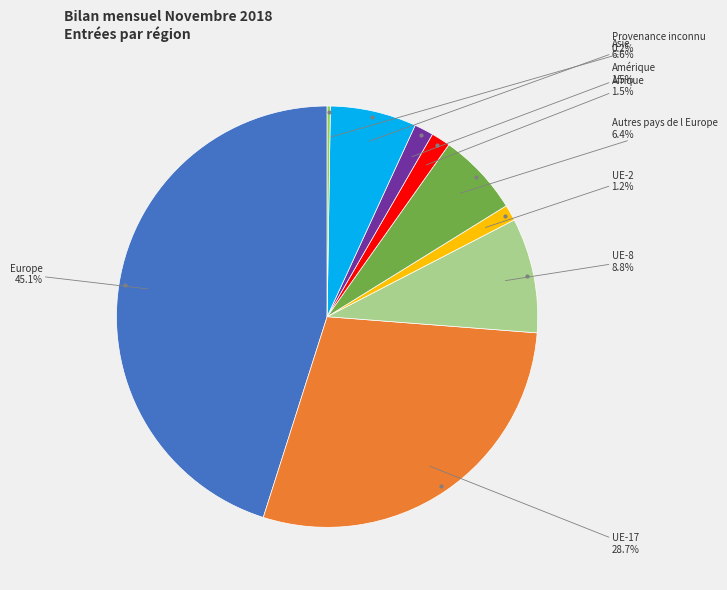

Is there any slice that represents more than half of the pie?

No